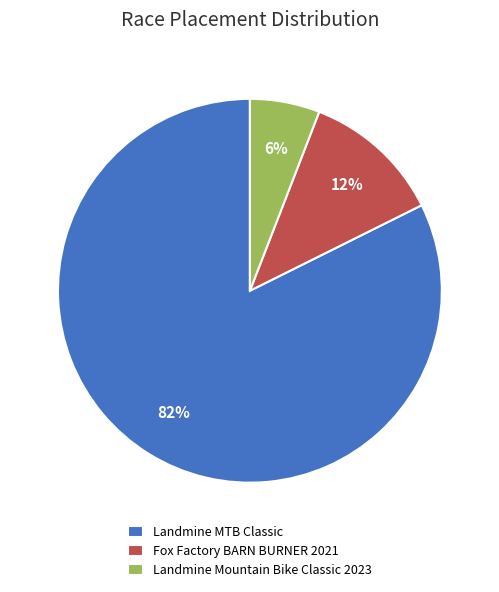

Is there any slice that represents more than half of the pie?

Yes